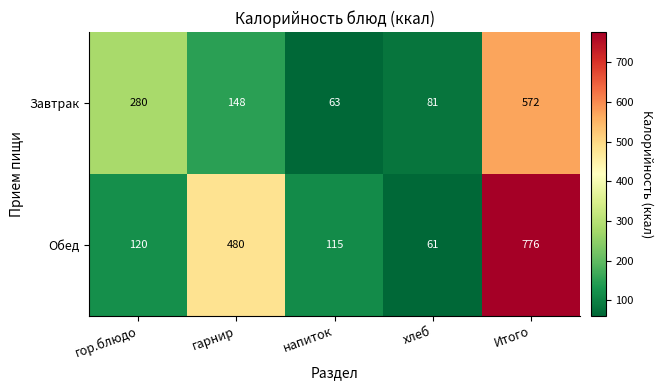

What is the sum of the Обед values at Итого and гарнир?

1256